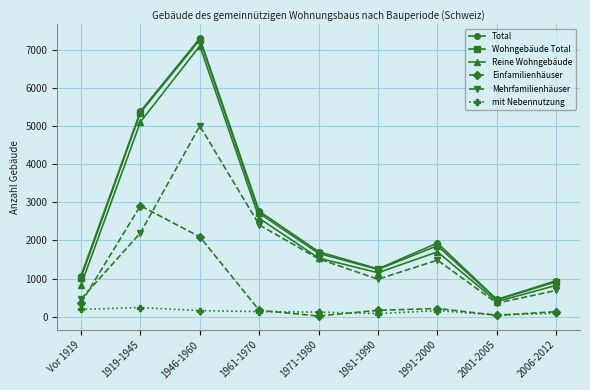

True or false: Total and Einfamilienhäuser intersect in this chart.

False